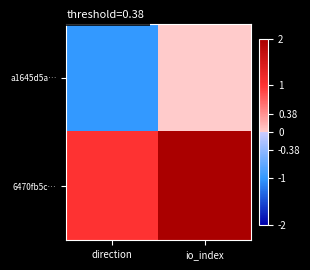

Reading left to right, extract all data points from this chart.

a1645d5a…: direction=-1	io_index=0
6470fb5c…: direction=1	io_index=11